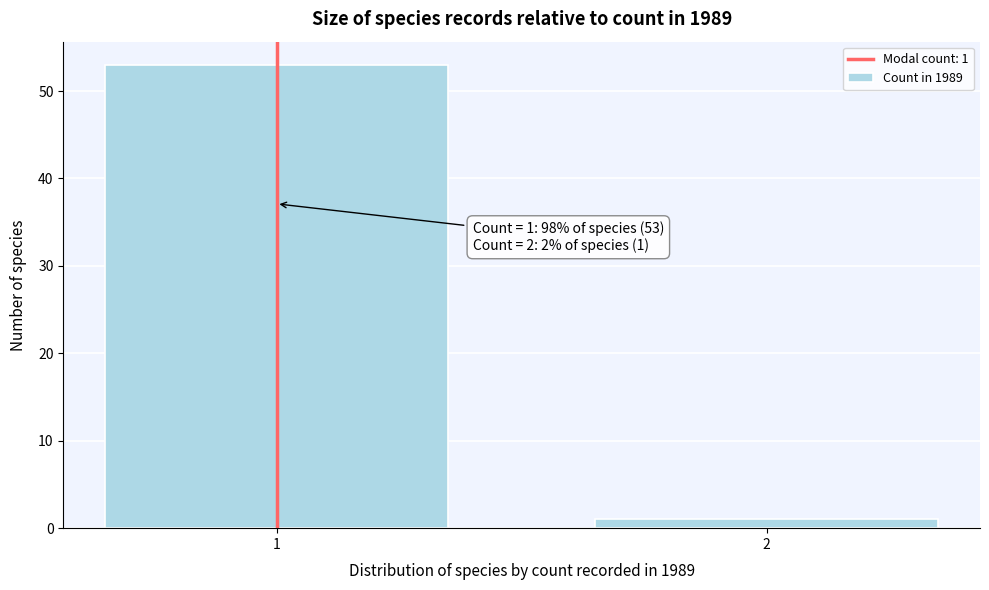

Reading left to right, transcribe all the data shown in this chart.

1=53	2=1